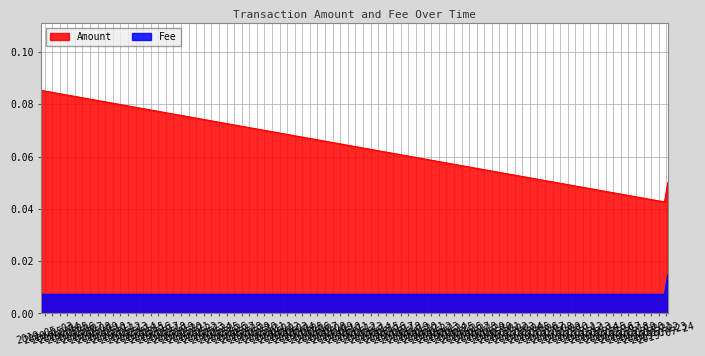

What position from the right is 2019-07-23 18:27:43?

2